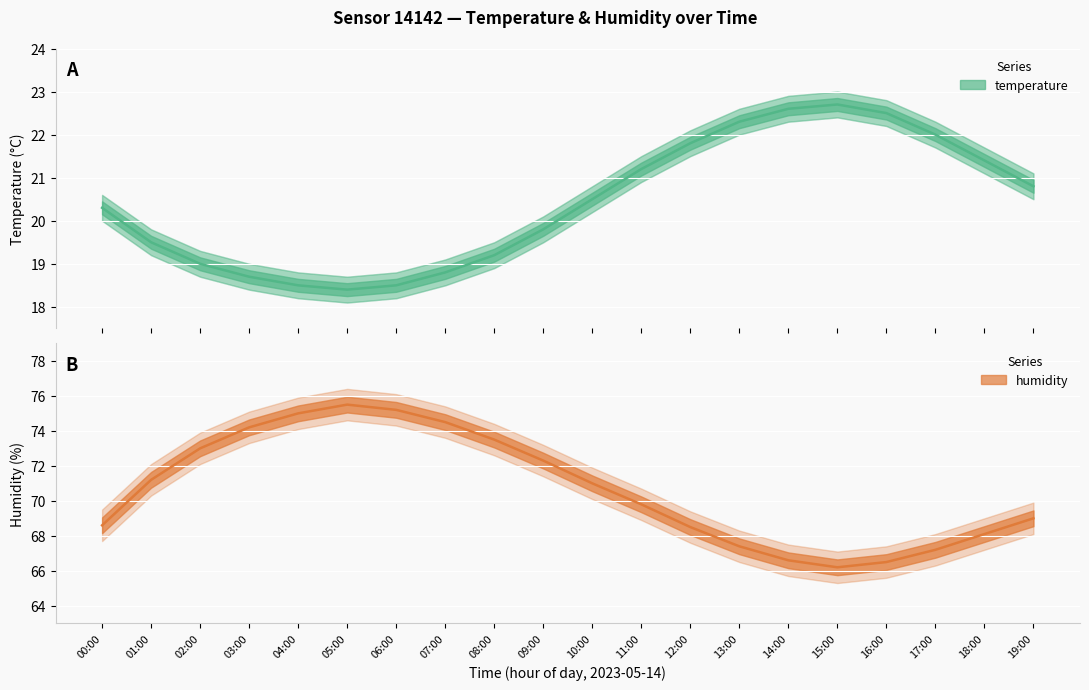

Reading left to right, extract all data points from this chart.

temperature: 00:00=20.3	01:00=19.5	02:00=19.0	03:00=18.7	04:00=18.5	05:00=18.4	06:00=18.5	07:00=18.8	08:00=19.2	09:00=19.8	10:00=20.5	11:00=21.2	12:00=21.8	13:00=22.3	14:00=22.6	15:00=22.7	16:00=22.5	17:00=22.0	18:00=21.4	19:00=20.8
temperature_upper: 00:00=20.6	01:00=19.8	02:00=19.3	03:00=19.0	04:00=18.8	05:00=18.7	06:00=18.8	07:00=19.1	08:00=19.5	09:00=20.1	10:00=20.8	11:00=21.5	12:00=22.1	13:00=22.6	14:00=22.9	15:00=23.0	16:00=22.8	17:00=22.3	18:00=21.7	19:00=21.1
temperature_lower: 00:00=20.0	01:00=19.2	02:00=18.7	03:00=18.4	04:00=18.2	05:00=18.1	06:00=18.2	07:00=18.5	08:00=18.9	09:00=19.5	10:00=20.2	11:00=20.9	12:00=21.5	13:00=22.0	14:00=22.3	15:00=22.4	16:00=22.2	17:00=21.7	18:00=21.1	19:00=20.5
humidity: 00:00=68.6	01:00=71.2	02:00=73.0	03:00=74.2	04:00=75.0	05:00=75.5	06:00=75.2	07:00=74.5	08:00=73.5	09:00=72.3	10:00=71.0	11:00=69.8	12:00=68.5	13:00=67.4	14:00=66.6	15:00=66.2	16:00=66.5	17:00=67.2	18:00=68.1	19:00=69.0
humidity_upper: 00:00=69.5	01:00=72.1	02:00=73.9	03:00=75.1	04:00=75.9	05:00=76.4	06:00=76.1	07:00=75.4	08:00=74.4	09:00=73.2	10:00=71.9	11:00=70.7	12:00=69.4	13:00=68.3	14:00=67.5	15:00=67.1	16:00=67.4	17:00=68.1	18:00=69.0	19:00=69.9
humidity_lower: 00:00=67.7	01:00=70.3	02:00=72.1	03:00=73.3	04:00=74.1	05:00=74.6	06:00=74.3	07:00=73.6	08:00=72.6	09:00=71.4	10:00=70.1	11:00=68.9	12:00=67.6	13:00=66.5	14:00=65.7	15:00=65.3	16:00=65.6	17:00=66.3	18:00=67.2	19:00=68.1